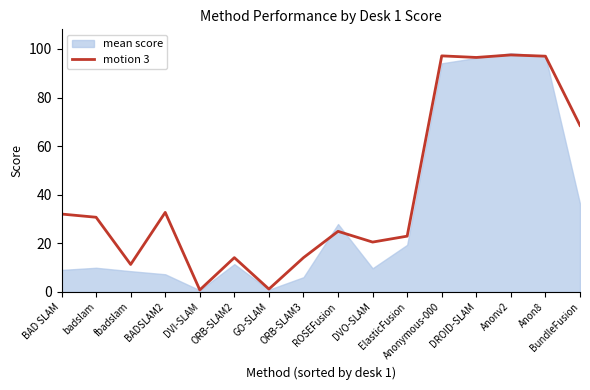

What is the maximum value for motion 3?

97.5